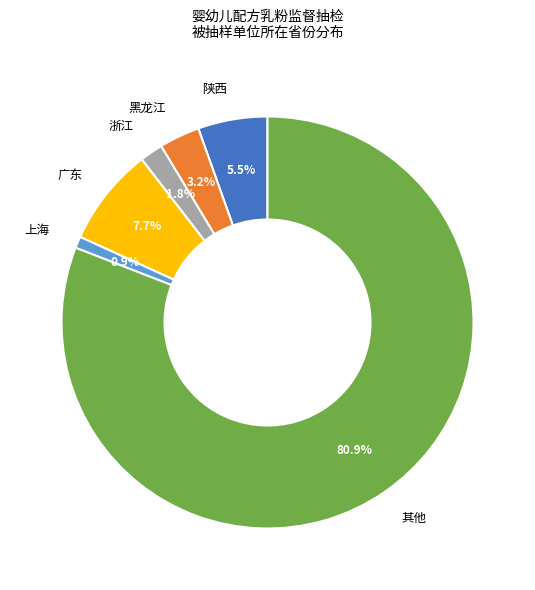

Which slice represents more than half of the pie?

其他